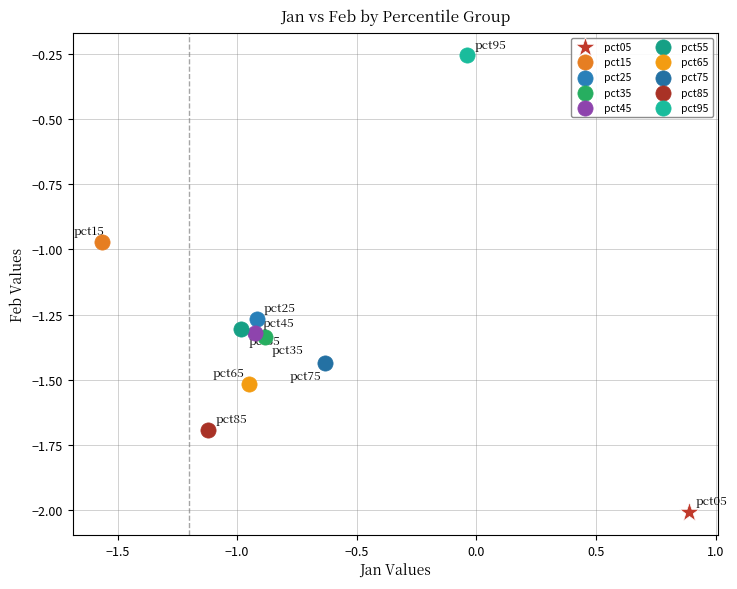

Which series contains the highest Y value?

pct95